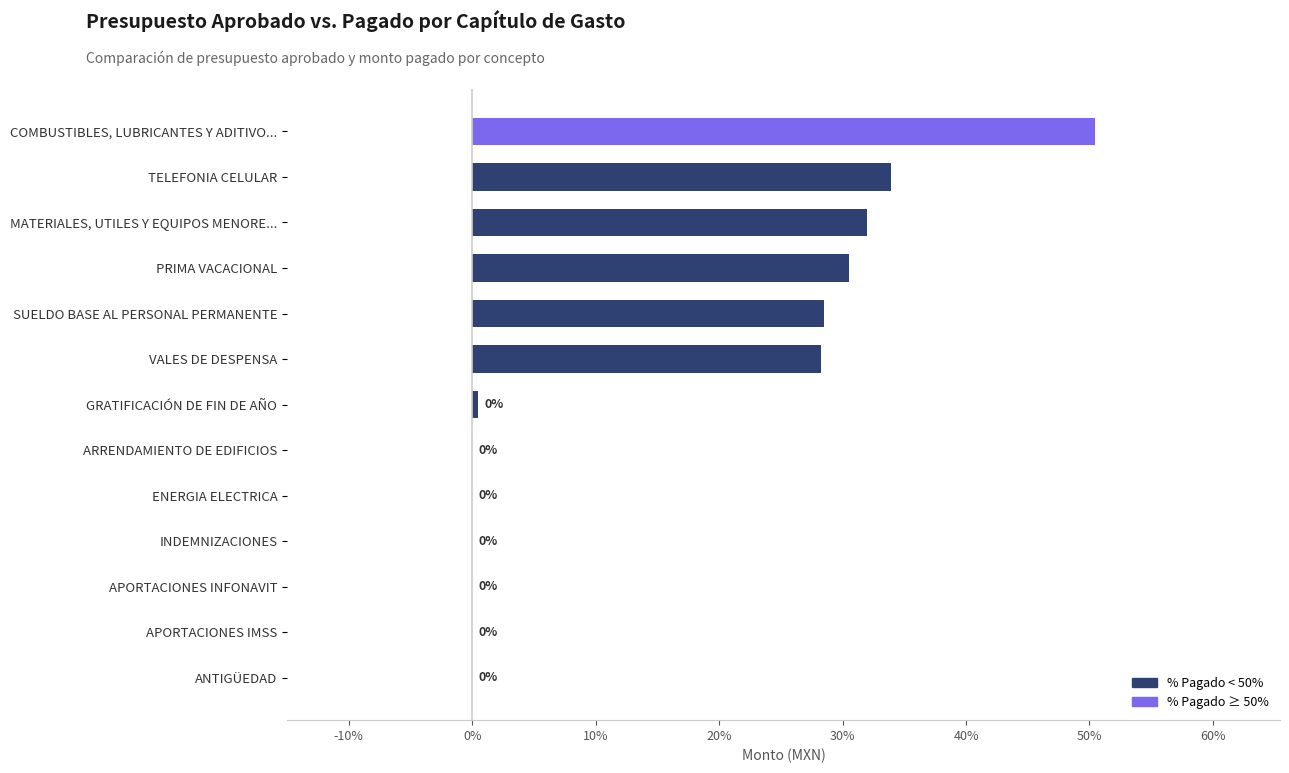

What is the change in value from MATERIALES, UTILES Y EQUIPOS MENORE... to TELEFONIA CELULAR?

+2.0